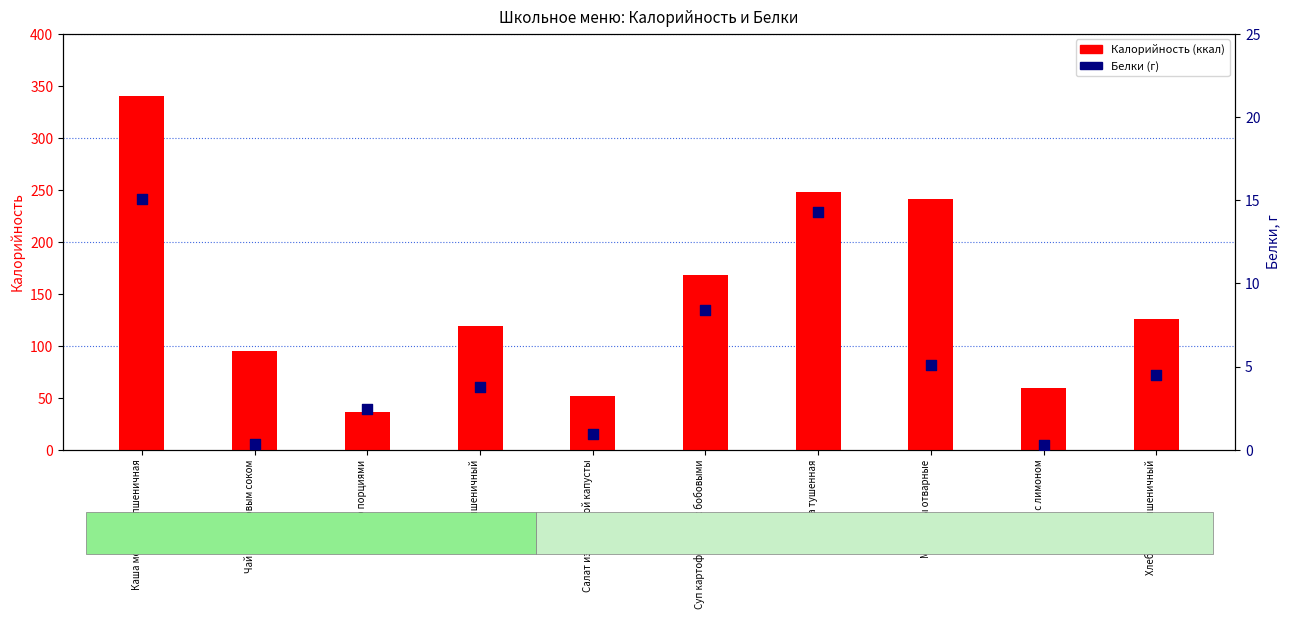

At which category is the sum across all series the highest?

Каша молочная пшеничная